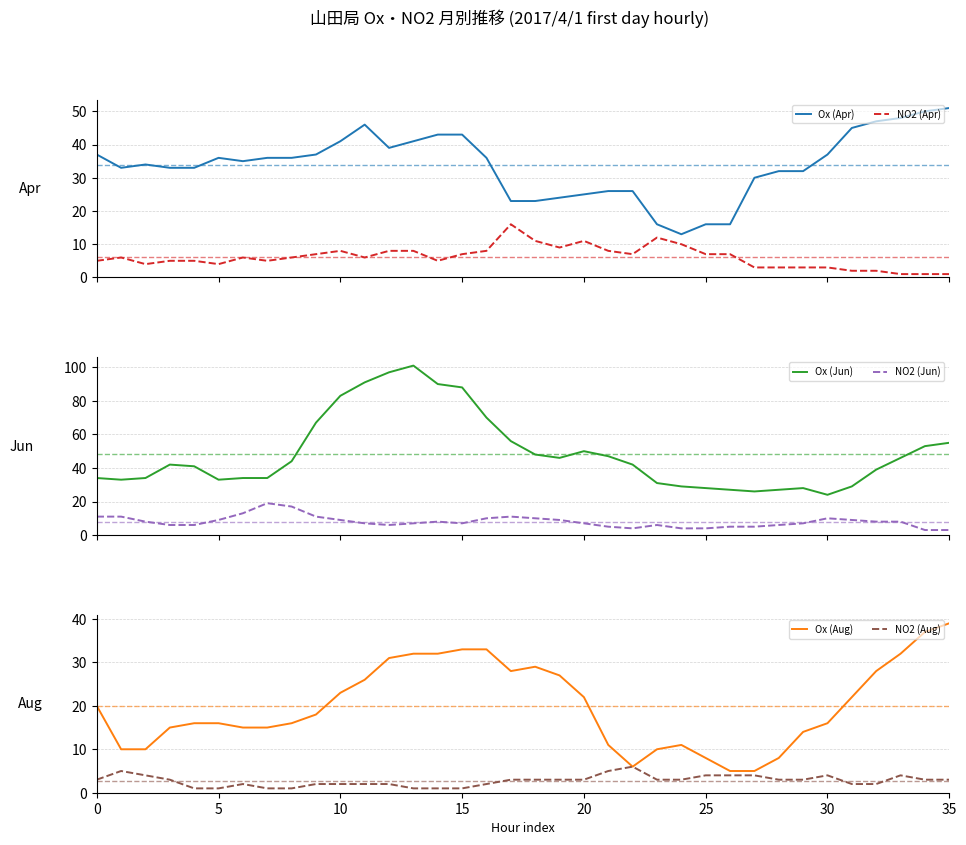

True or false: NO2 (Apr) and Ox (Apr) intersect in this chart.

False